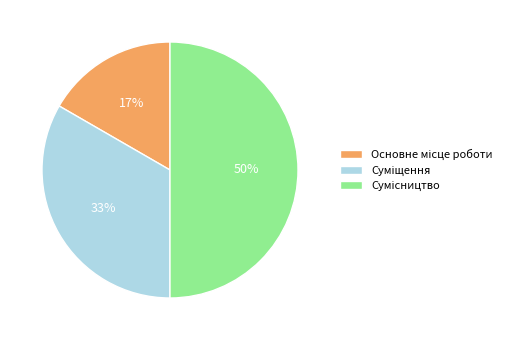

To the nearest percent, what is the average slice percentage?

33%